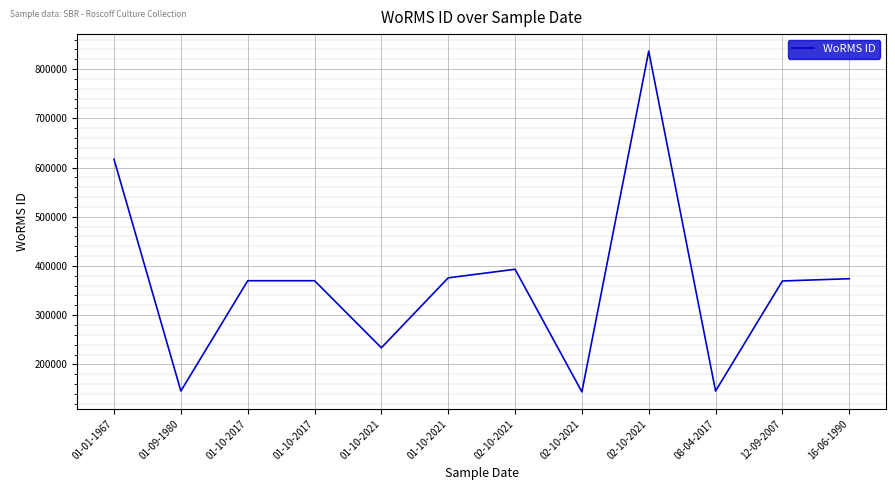

Reading right to left, transcribe all the data shown in this chart.

374066	369489	145862	836481	144094	393297	375874	233763	370019	370019	145887	616606